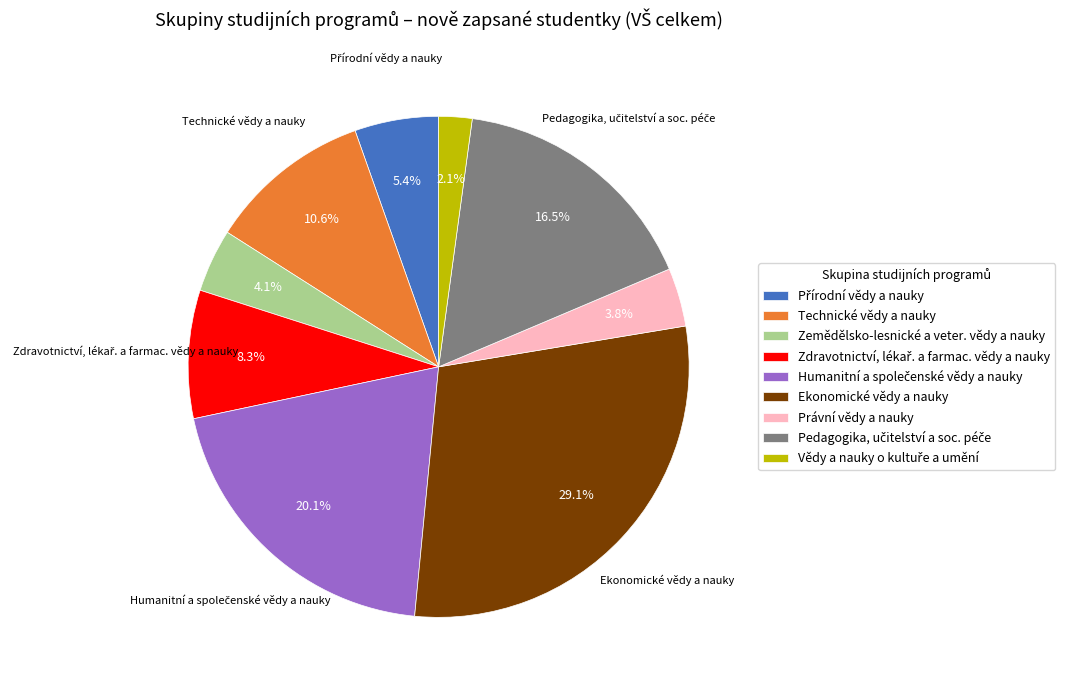

Is it true that Právní vědy a nauky is 13% of the pie?

False